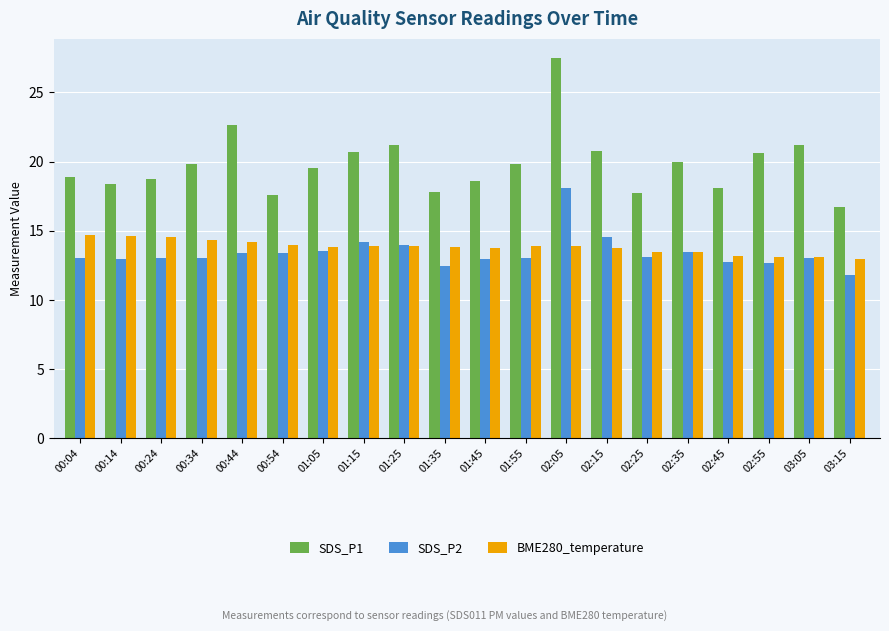

What is the label of the 3rd bar from the right?

02:55